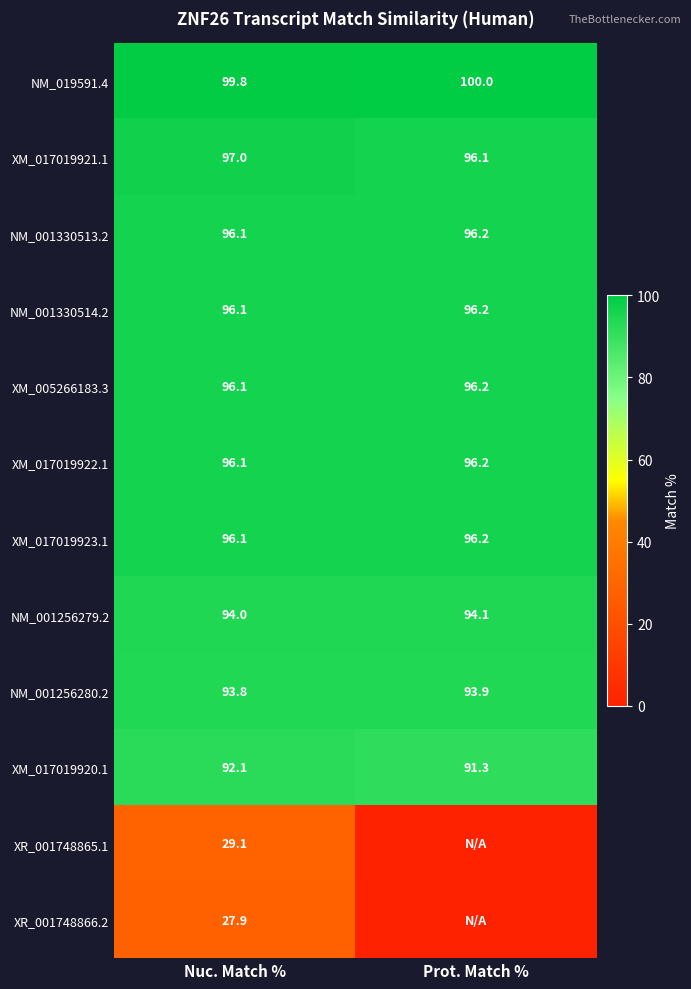

At which label does NM_001330514.2 reach its peak?

Prot. Match %